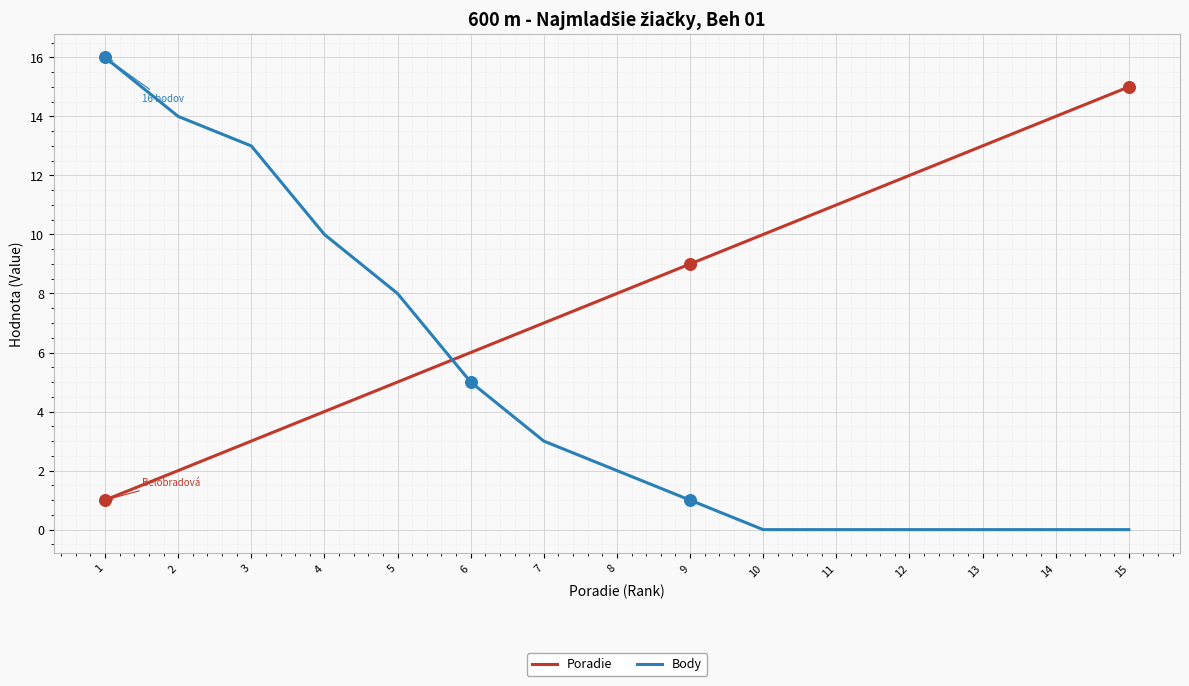

Between 8 and 15, which series saw the biggest shift?

Poradie